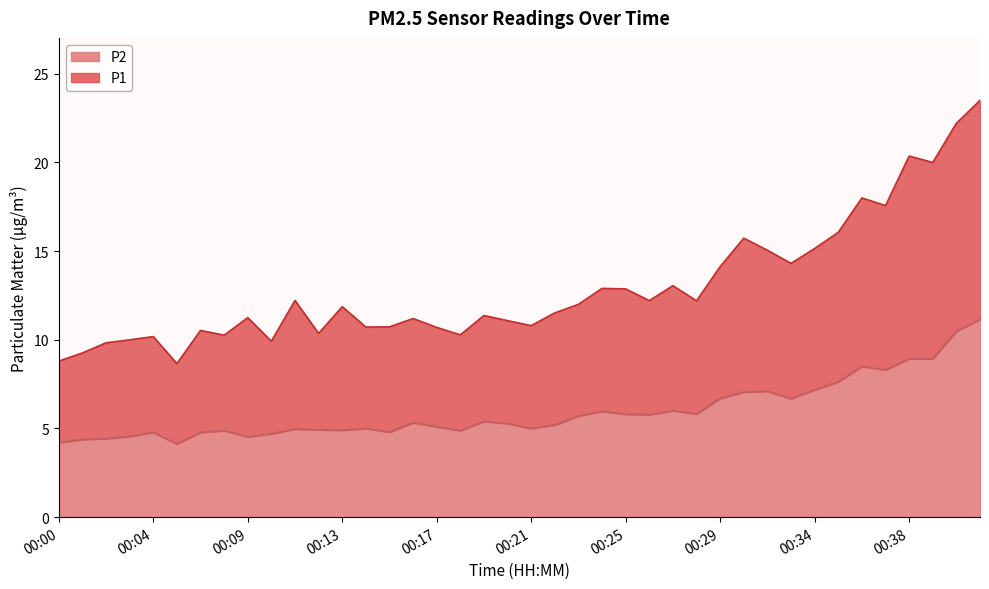

What is the difference between the maximum and second lowest values in the P1 series?

14.7